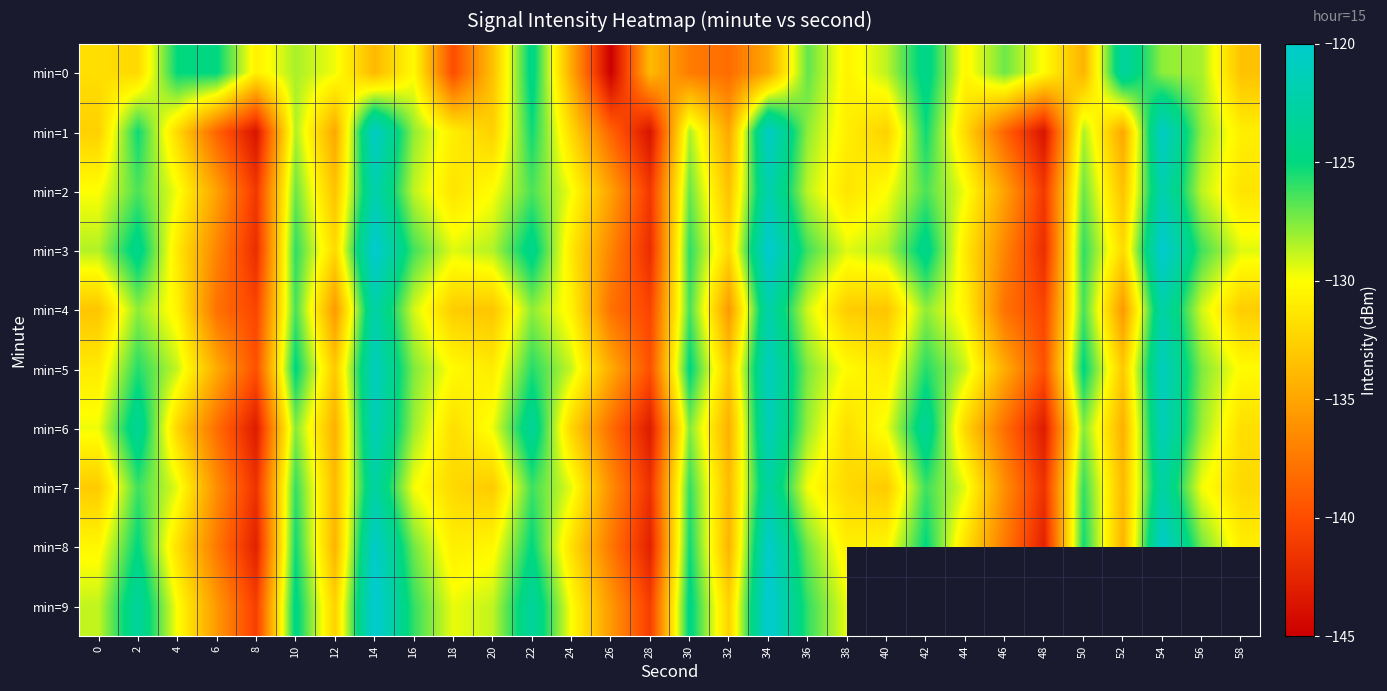

Is it true that min=0 equals -209.5 at 28?

False